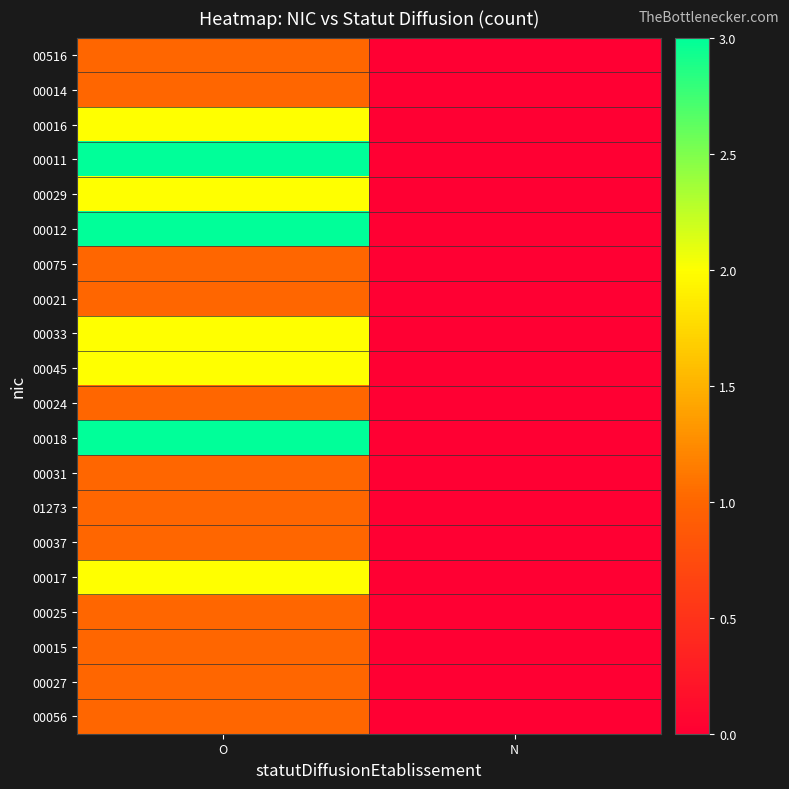

Reading left to right, what are all the values shown in this chart?

00516: O=1	N=0
00014: O=1	N=0
00016: O=2	N=0
00011: O=3	N=0
00029: O=2	N=0
00012: O=3	N=0
00075: O=1	N=0
00021: O=1	N=0
00033: O=2	N=0
00045: O=2	N=0
00024: O=1	N=0
00018: O=3	N=0
00031: O=1	N=0
01273: O=1	N=0
00037: O=1	N=0
00017: O=2	N=0
00025: O=1	N=0
00015: O=1	N=0
00027: O=1	N=0
00056: O=1	N=0